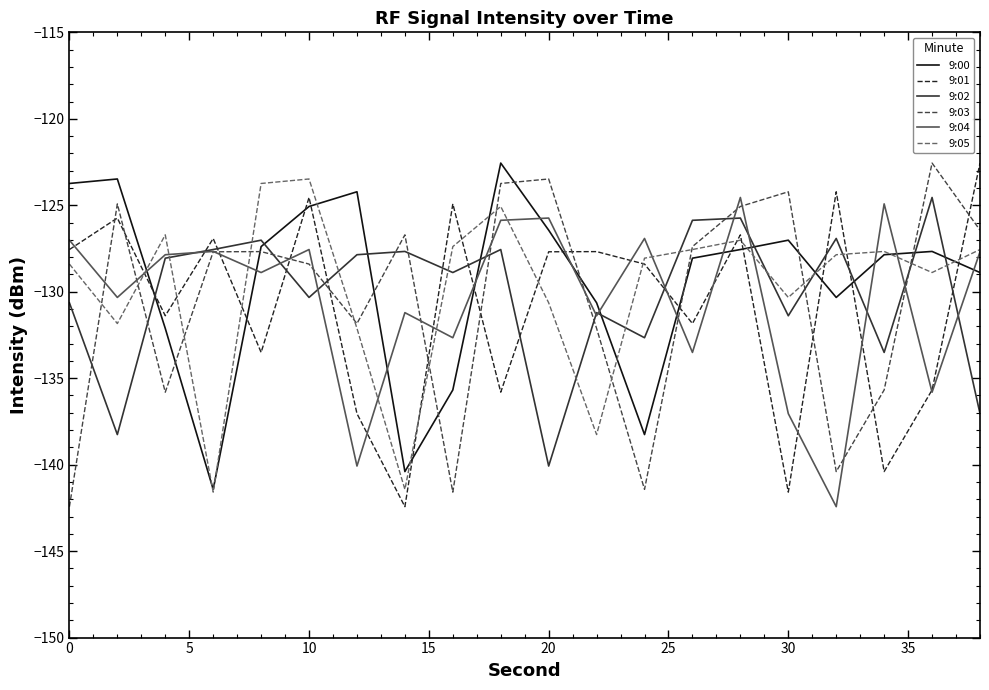

True or false: 9:02 and 9:05 intersect in this chart.

True